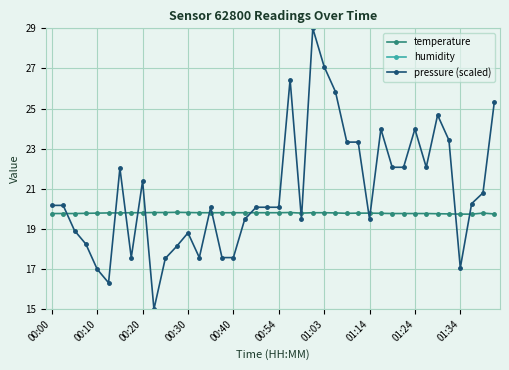

Is it true that temperature equals 19.8 at 00:40?

True